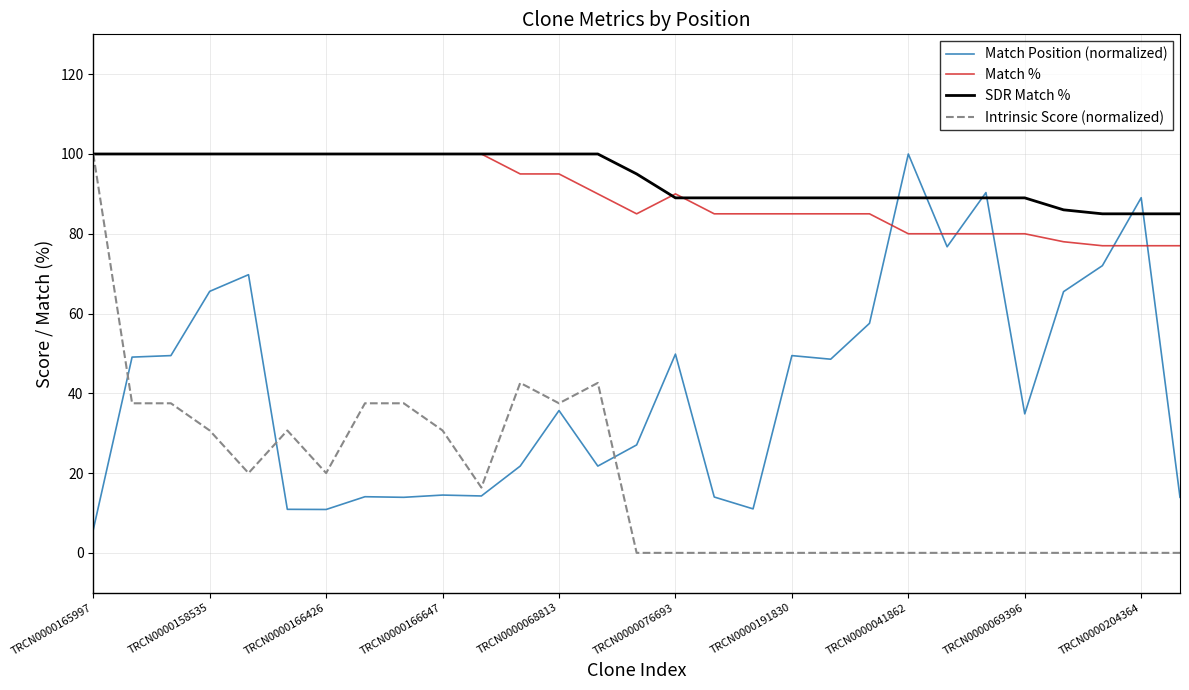

What is the highest value of the Intrinsic Score (normalized) series?

100.0